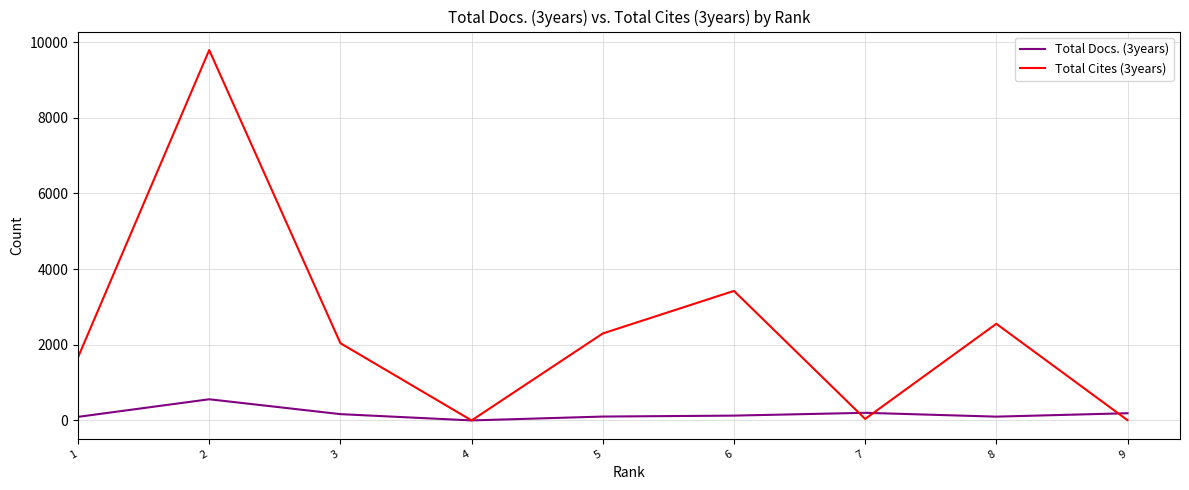

Which series has the largest range (max minus min)?

Total Cites (3years)